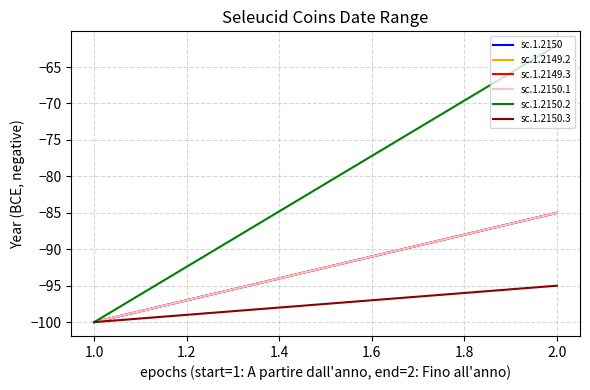

At how many categories does at least one series exceed -86?

1